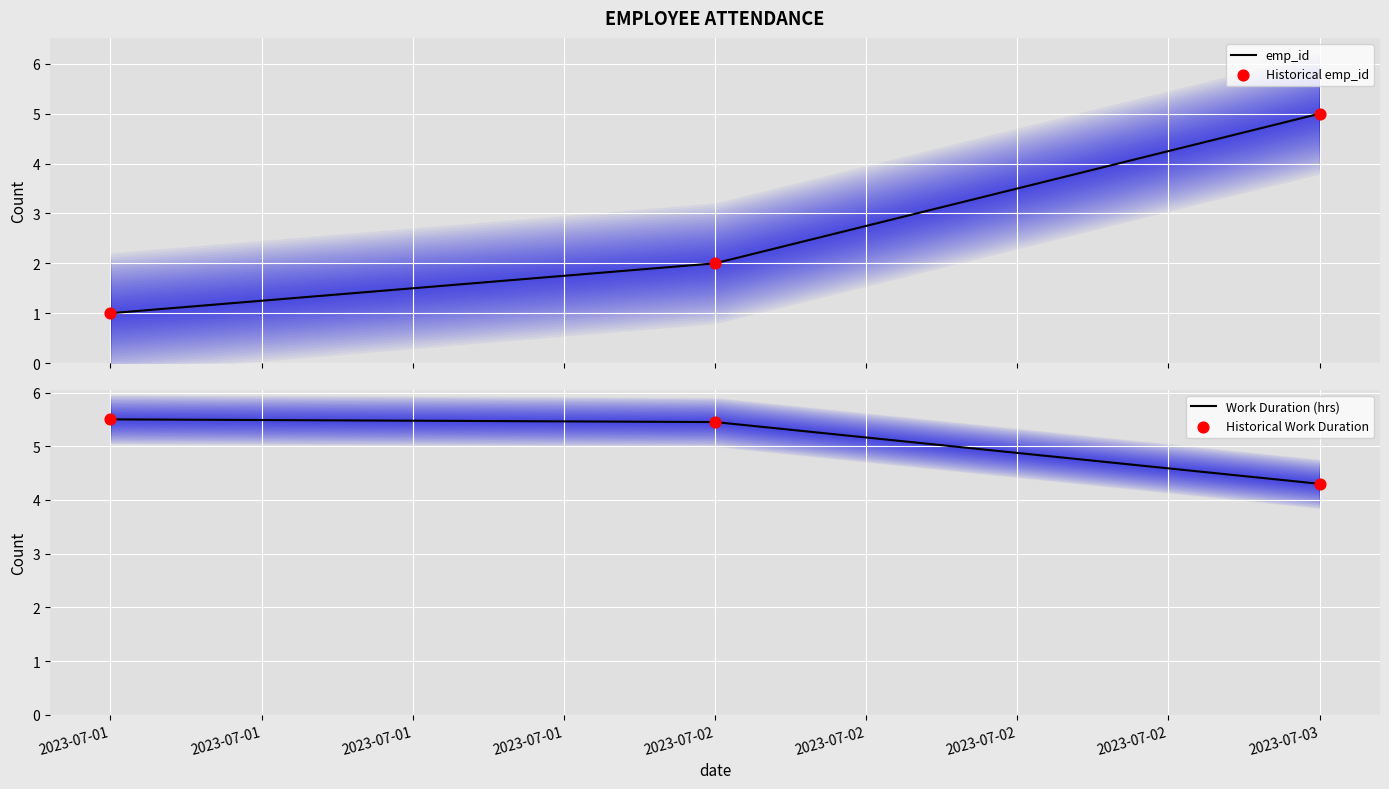

Which series has the largest Y range (max minus min)?

emp_id